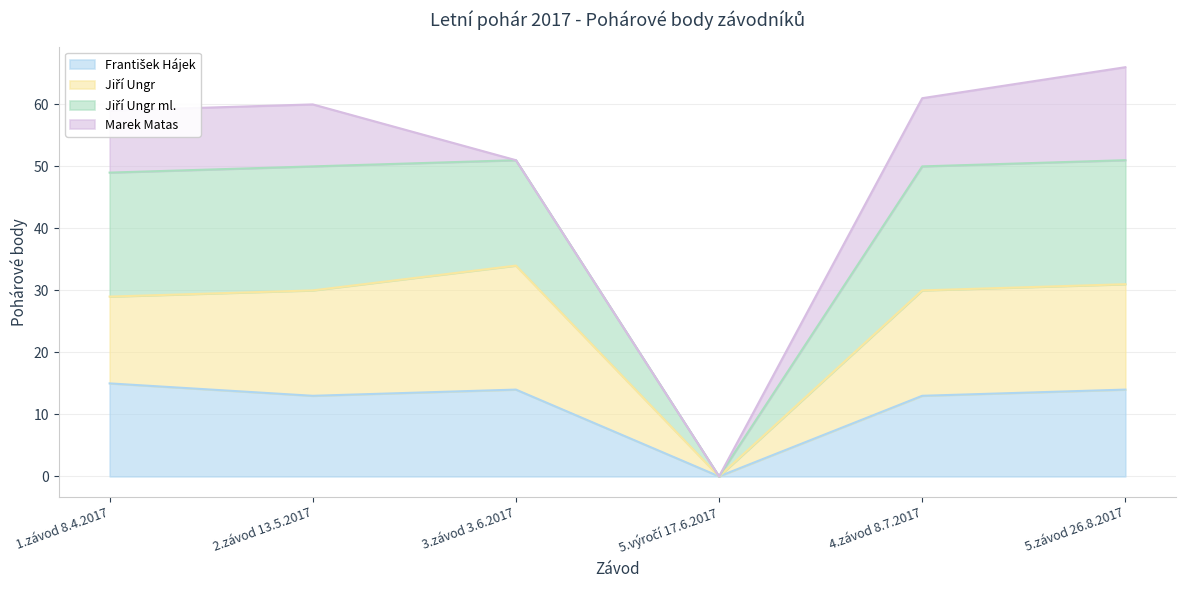

What is the label of the 5th point from the left?

4.závod 8.7.2017